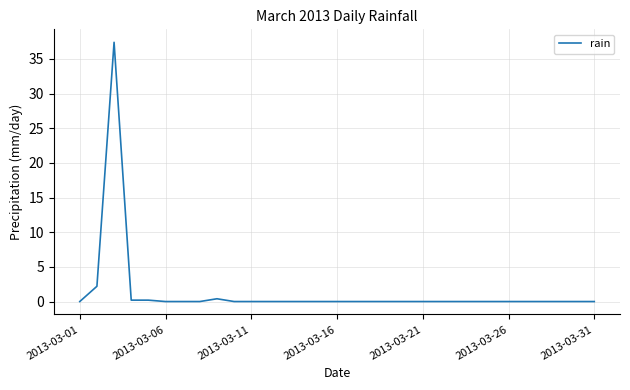

What is the difference between the maximum and minimum values?

37.4